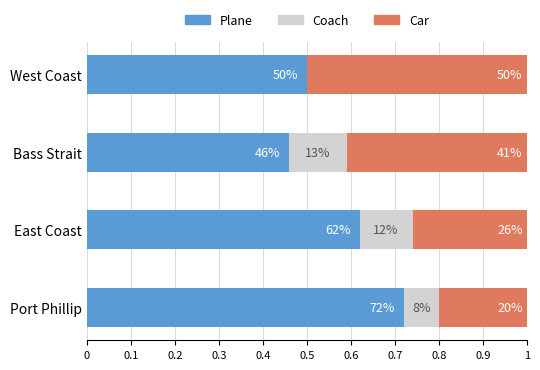

What is the difference between the maximum and minimum values in the Car series?

0.3